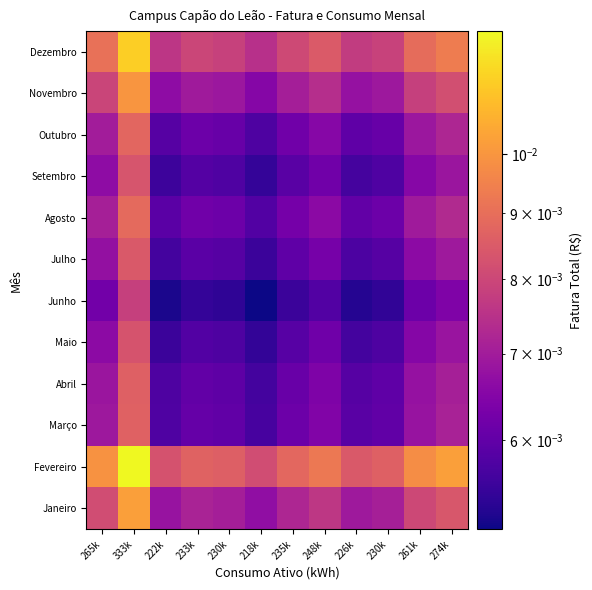

Reading left to right, extract all data points from this chart.

Janeiro: 265k=0.0	333k=0.0	222k=0.0	233k=0.0	230k=0.0	218k=0.0	235k=0.0	248k=0.0	226k=0.0	230k=0.0	261k=0.0	274k=0.0
Fevereiro: 265k=0.0	333k=0.0	222k=0.0	233k=0.0	230k=0.0	218k=0.0	235k=0.0	248k=0.0	226k=0.0	230k=0.0	261k=0.0	274k=0.0
Março: 265k=0.0	333k=0.0	222k=0.0	233k=0.0	230k=0.0	218k=0.0	235k=0.0	248k=0.0	226k=0.0	230k=0.0	261k=0.0	274k=0.0
Abril: 265k=0.0	333k=0.0	222k=0.0	233k=0.0	230k=0.0	218k=0.0	235k=0.0	248k=0.0	226k=0.0	230k=0.0	261k=0.0	274k=0.0
Maio: 265k=0.0	333k=0.0	222k=0.0	233k=0.0	230k=0.0	218k=0.0	235k=0.0	248k=0.0	226k=0.0	230k=0.0	261k=0.0	274k=0.0
Junho: 265k=0.0	333k=0.0	222k=0.0	233k=0.0	230k=0.0	218k=0.0	235k=0.0	248k=0.0	226k=0.0	230k=0.0	261k=0.0	274k=0.0
Julho: 265k=0.0	333k=0.0	222k=0.0	233k=0.0	230k=0.0	218k=0.0	235k=0.0	248k=0.0	226k=0.0	230k=0.0	261k=0.0	274k=0.0
Agosto: 265k=0.0	333k=0.0	222k=0.0	233k=0.0	230k=0.0	218k=0.0	235k=0.0	248k=0.0	226k=0.0	230k=0.0	261k=0.0	274k=0.0
Setembro: 265k=0.0	333k=0.0	222k=0.0	233k=0.0	230k=0.0	218k=0.0	235k=0.0	248k=0.0	226k=0.0	230k=0.0	261k=0.0	274k=0.0
Outubro: 265k=0.0	333k=0.0	222k=0.0	233k=0.0	230k=0.0	218k=0.0	235k=0.0	248k=0.0	226k=0.0	230k=0.0	261k=0.0	274k=0.0
Novembro: 265k=0.0	333k=0.0	222k=0.0	233k=0.0	230k=0.0	218k=0.0	235k=0.0	248k=0.0	226k=0.0	230k=0.0	261k=0.0	274k=0.0
Dezembro: 265k=0.0	333k=0.0	222k=0.0	233k=0.0	230k=0.0	218k=0.0	235k=0.0	248k=0.0	226k=0.0	230k=0.0	261k=0.0	274k=0.0